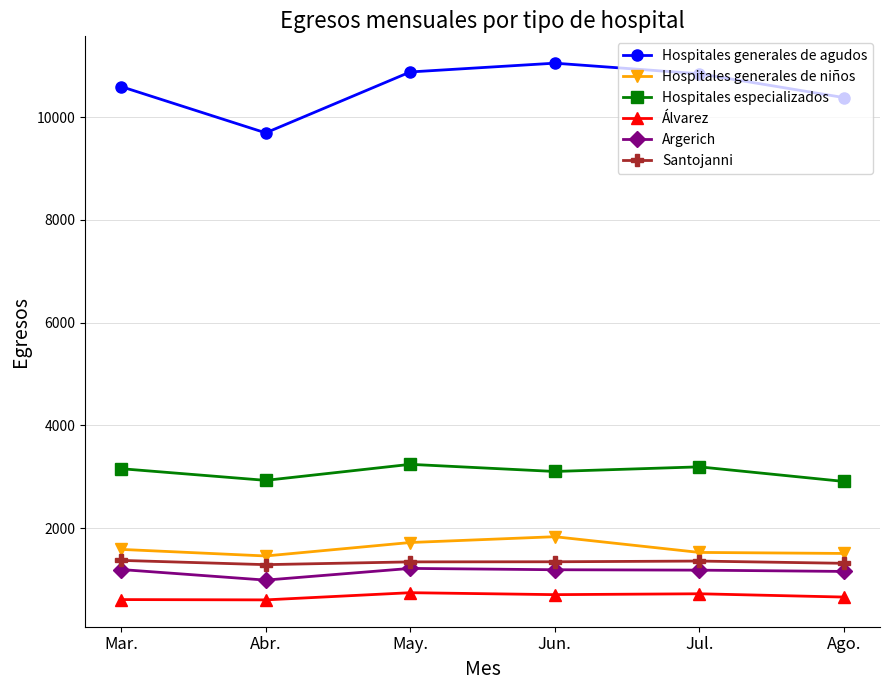

How many lines are shown in the chart?

6